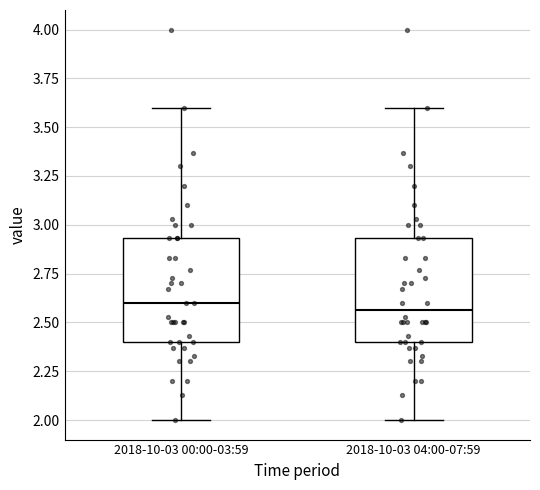

Reading left to right, read every box against the y-axis: the position of its median line, the range the box covers, and the ends of its whiskers. The values are not printed on the chart, so give them approximately, as read against the axis.

2018-10-03 00:00-03:59: median 2.60, box 2.40 to 2.95, whiskers 2.00 to 3.60
2018-10-03 04:00-07:59: median 2.55, box 2.40 to 2.95, whiskers 2.00 to 3.60